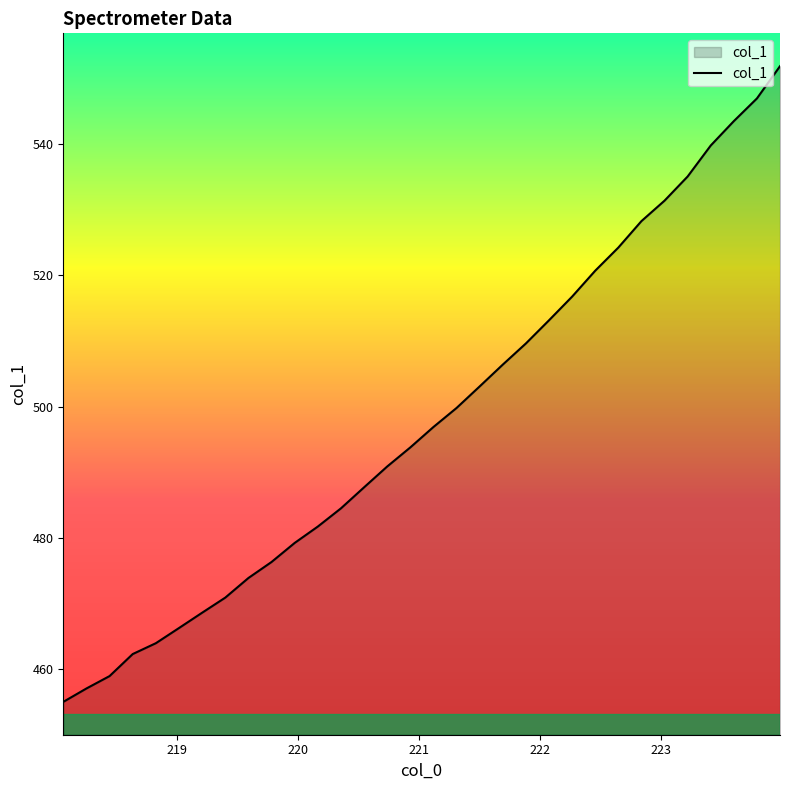

What is the difference between the maximum and minimum values?

96.8